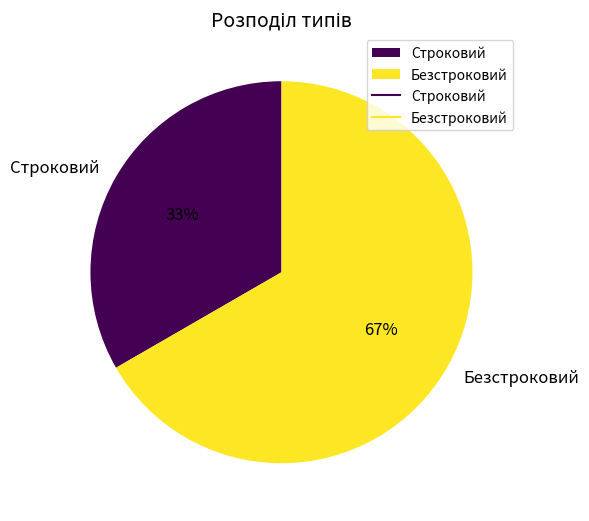

To the nearest percent, what percentage of the pie is Строковий?

33%